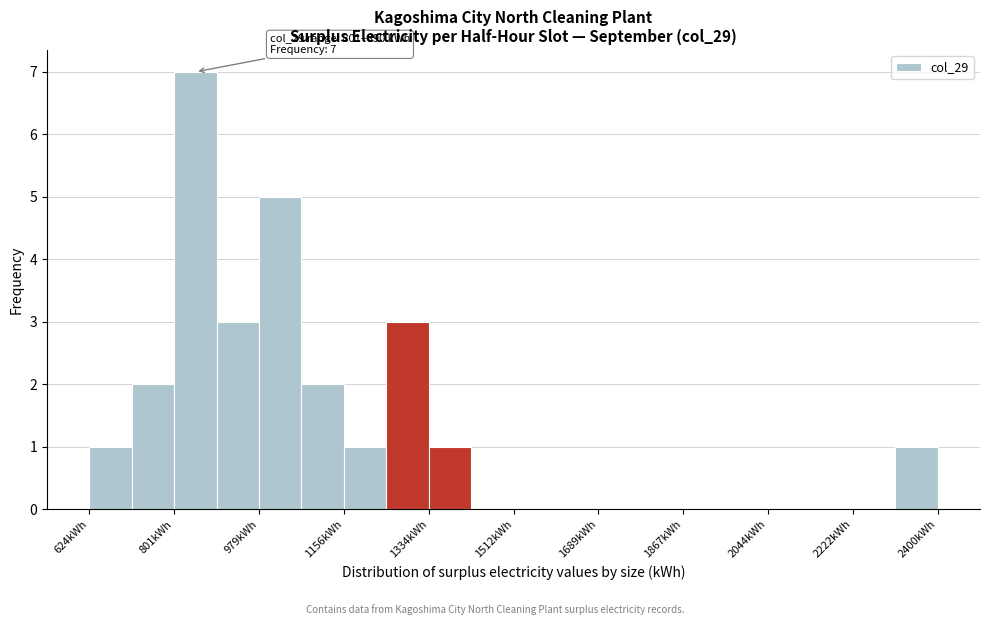

Over which range of the x-axis is the bar tallest?

800 to 900